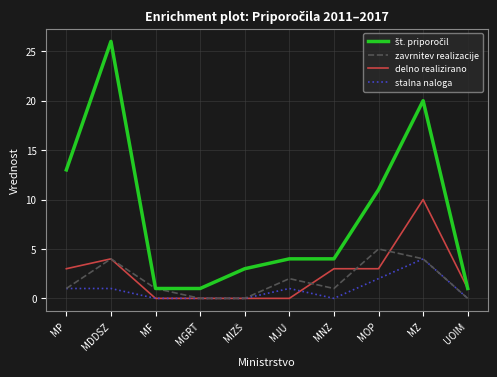

At which category is the sum across all series the highest?

MZ